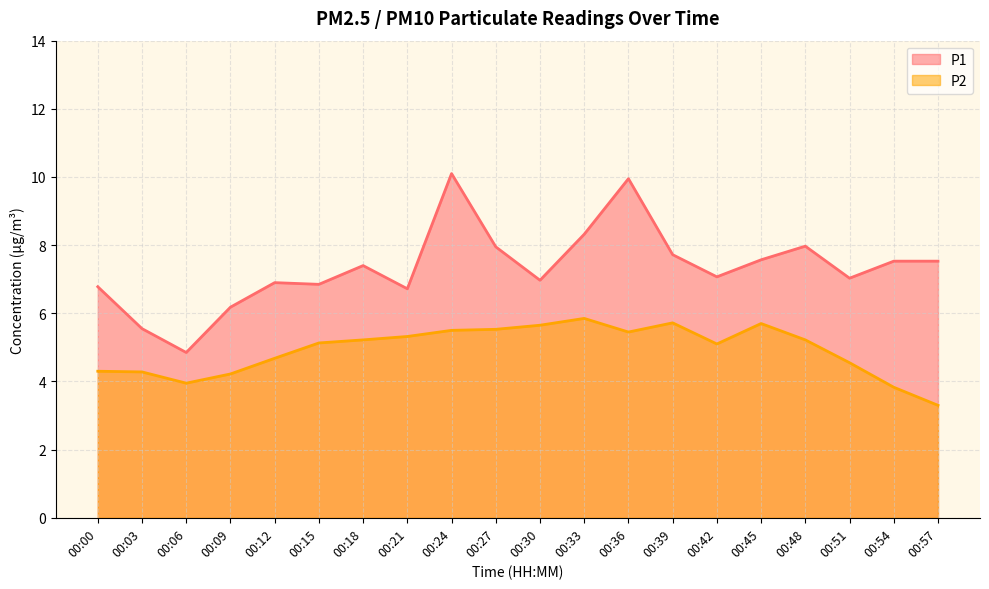

At which category is the sum across all series the highest?

00:24